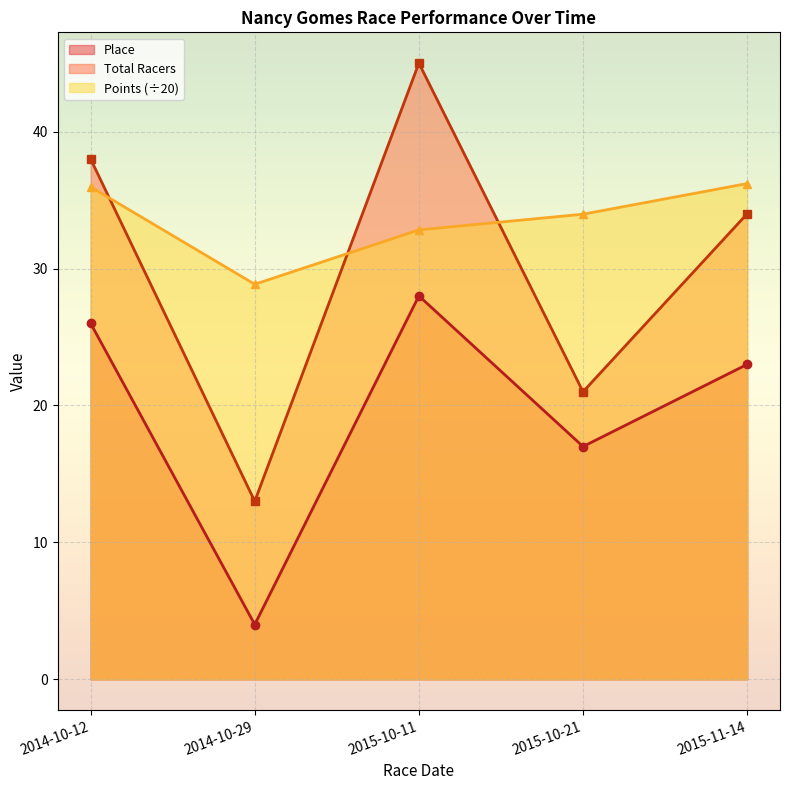

At how many categories does at least one series exceed 18?

5